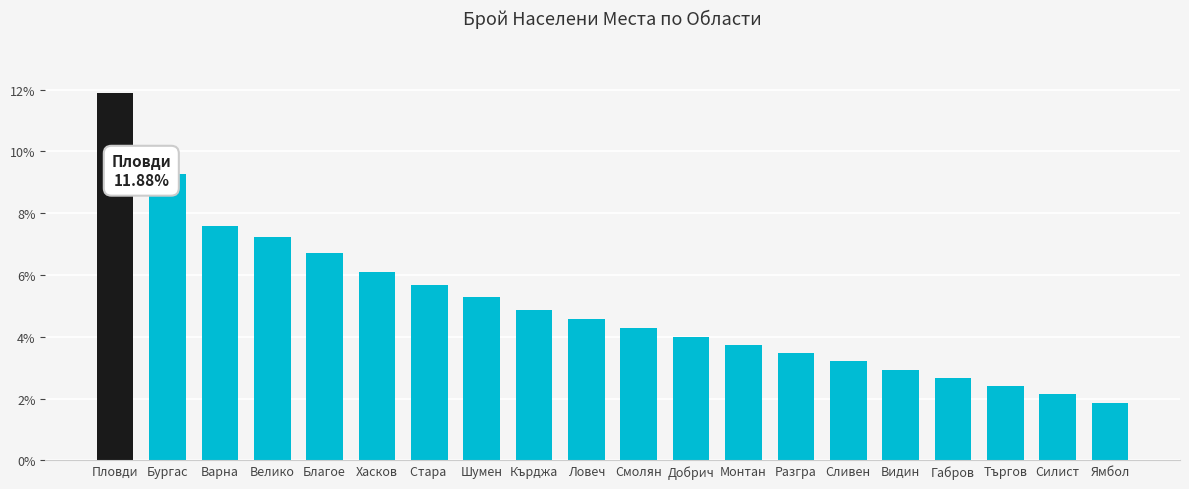

Between Силист and Добрич, which is larger?

Добрич